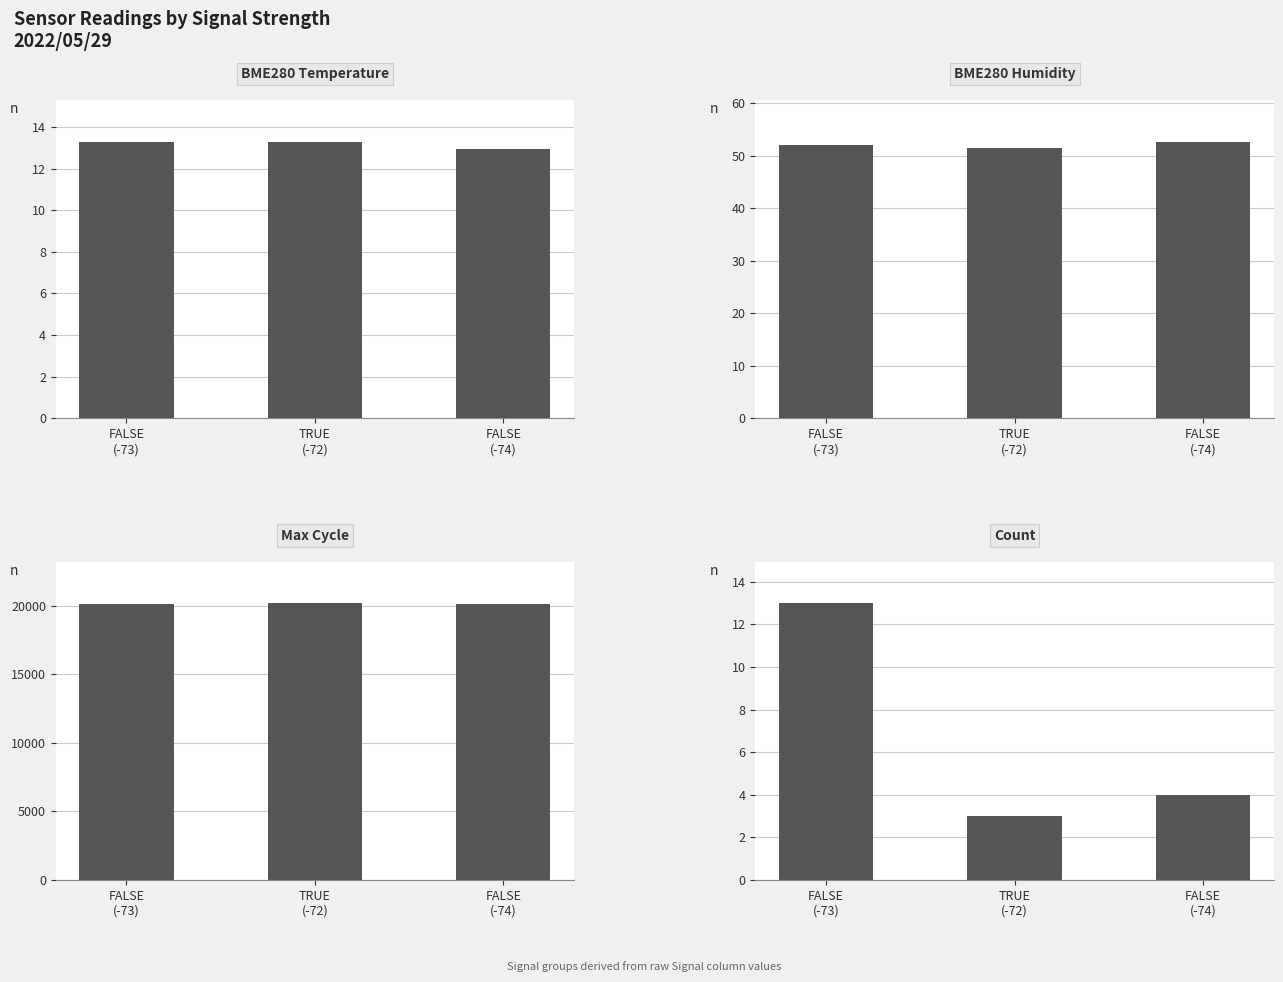

Between TRUE
(-72) and FALSE
(-74), which series saw the biggest shift?

Max Cycle